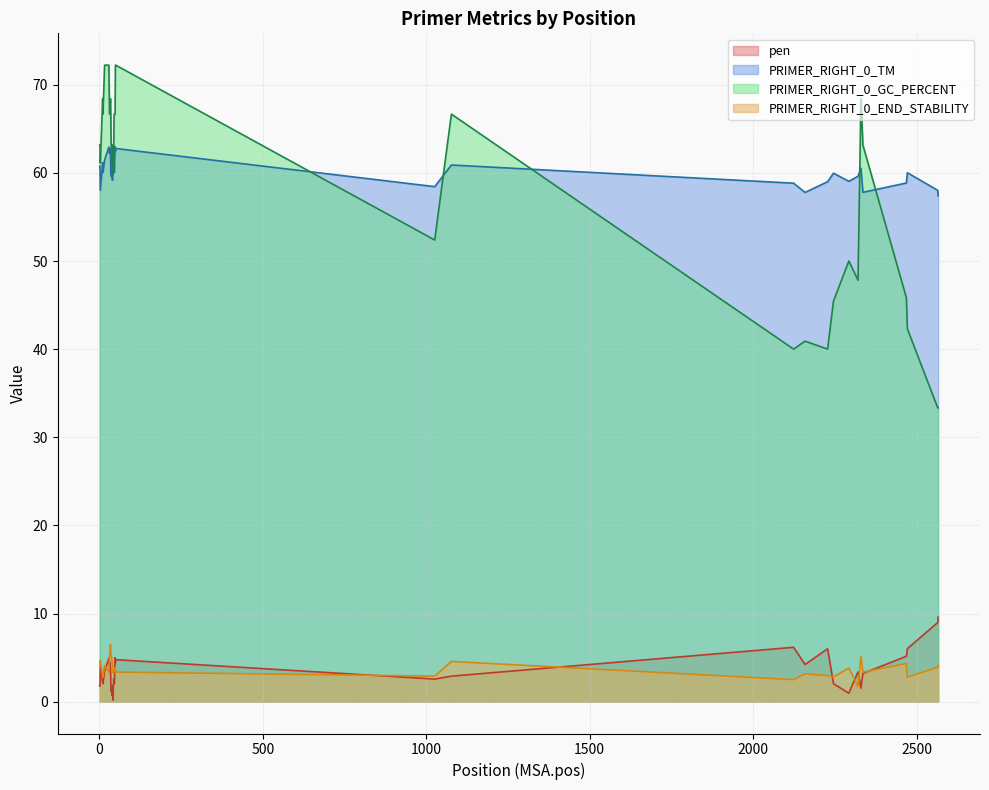

Which series has the largest range (max minus min)?

PRIMER_RIGHT_0_GC_PERCENT